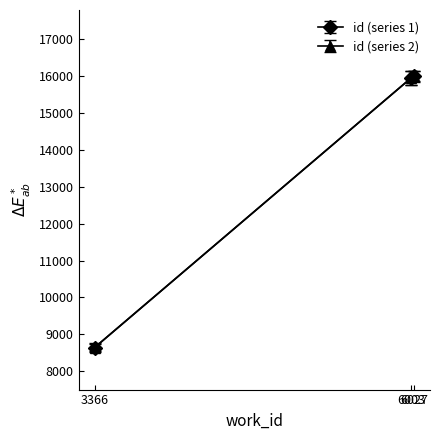

Is the value of id (series 1) at 6003 greater than the value of id (series 2) at 3366?

Yes